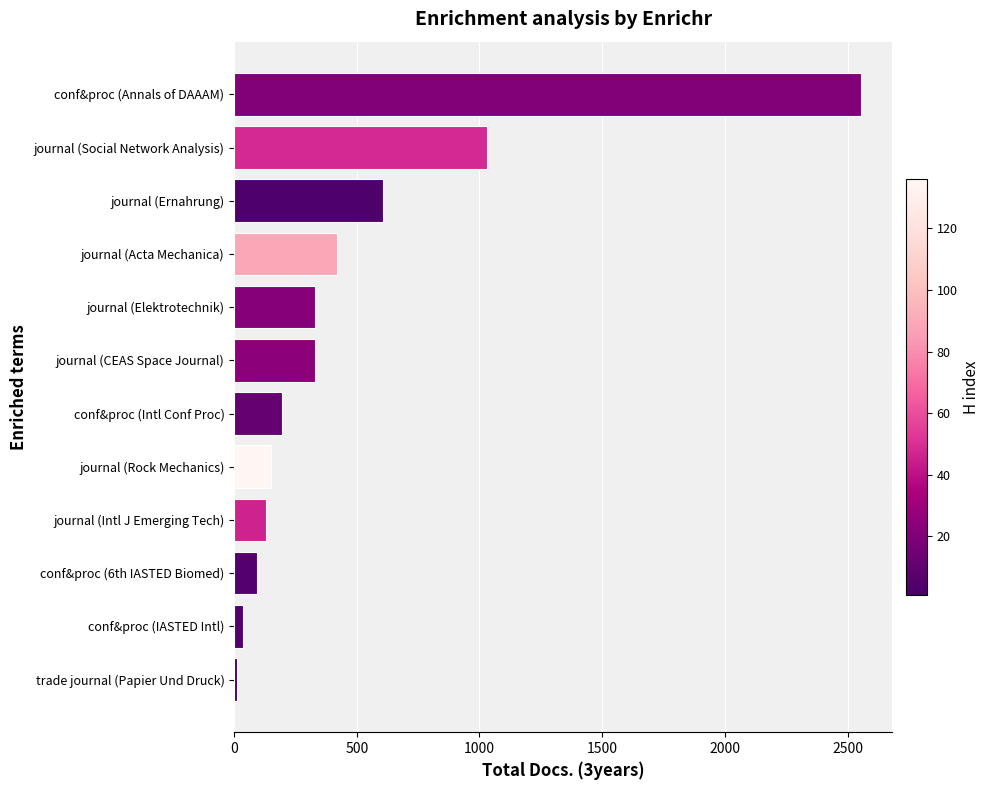

What is the change in value from journal (Elektrotechnik) to conf&proc (Annals of DAAAM)?

+2224